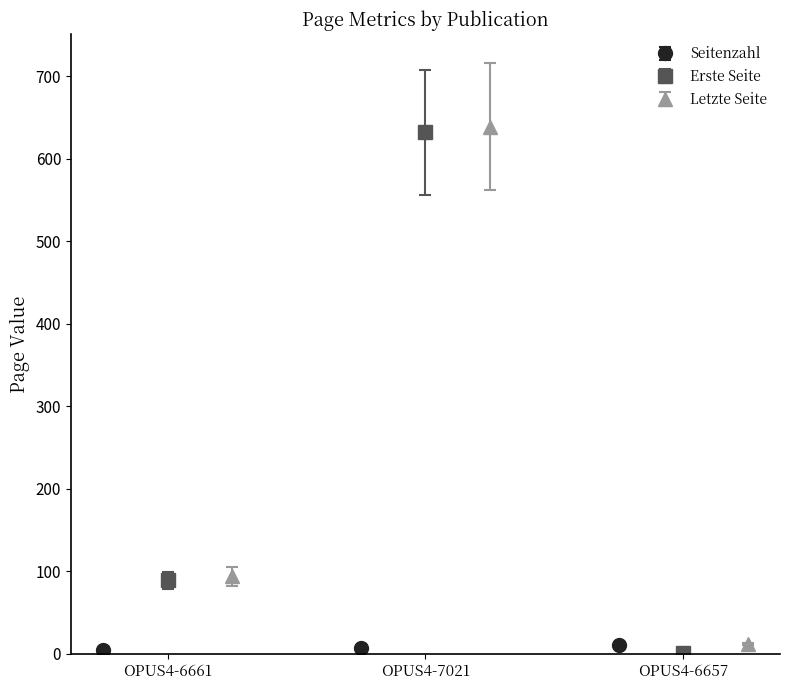

What is the maximum value for Letzte Seite?

639